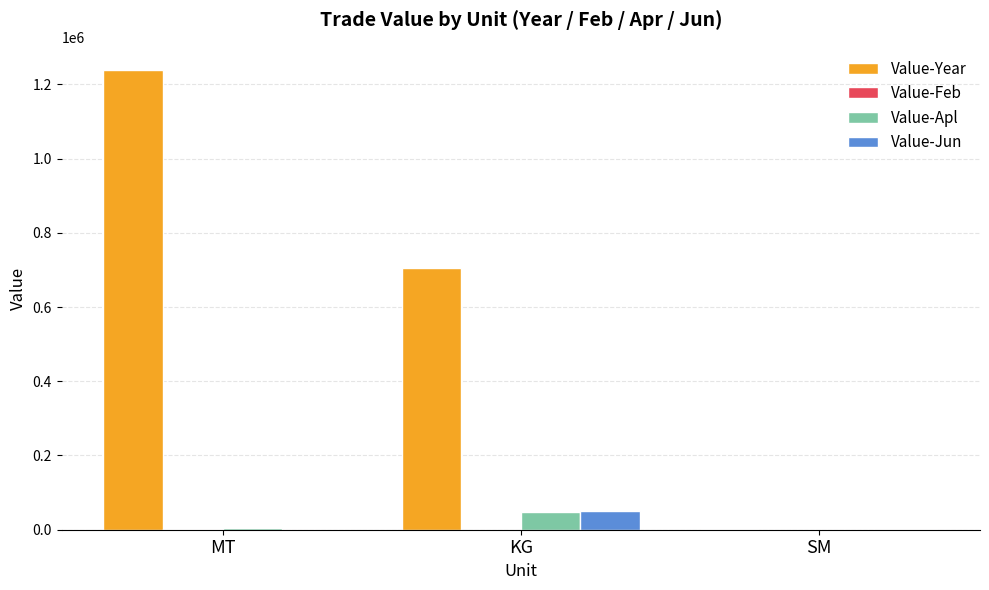

What is the difference between the Value-Jun values at KG and SM?

49694